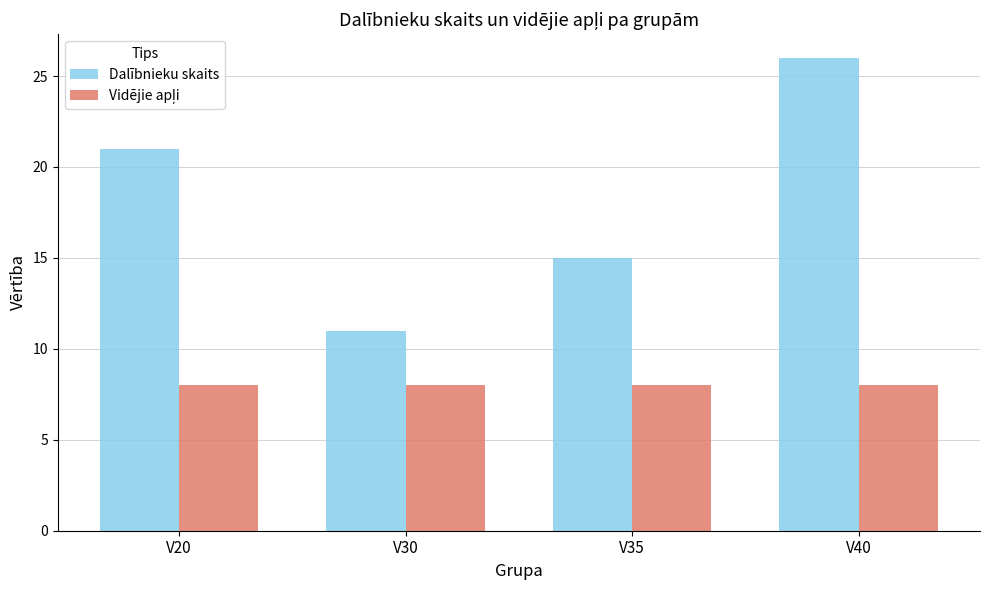

Between V20 and V40, which series saw the biggest shift?

Dalībnieku skaits